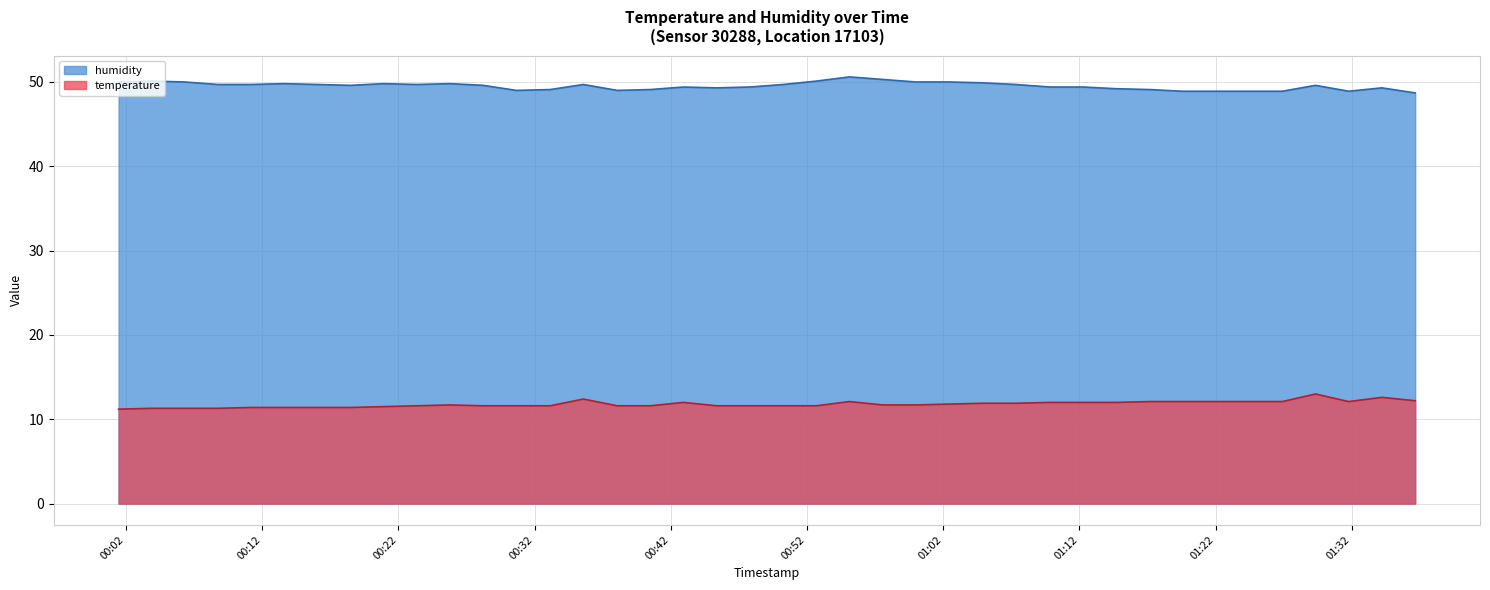

True or false: temperature and humidity intersect in this chart.

False